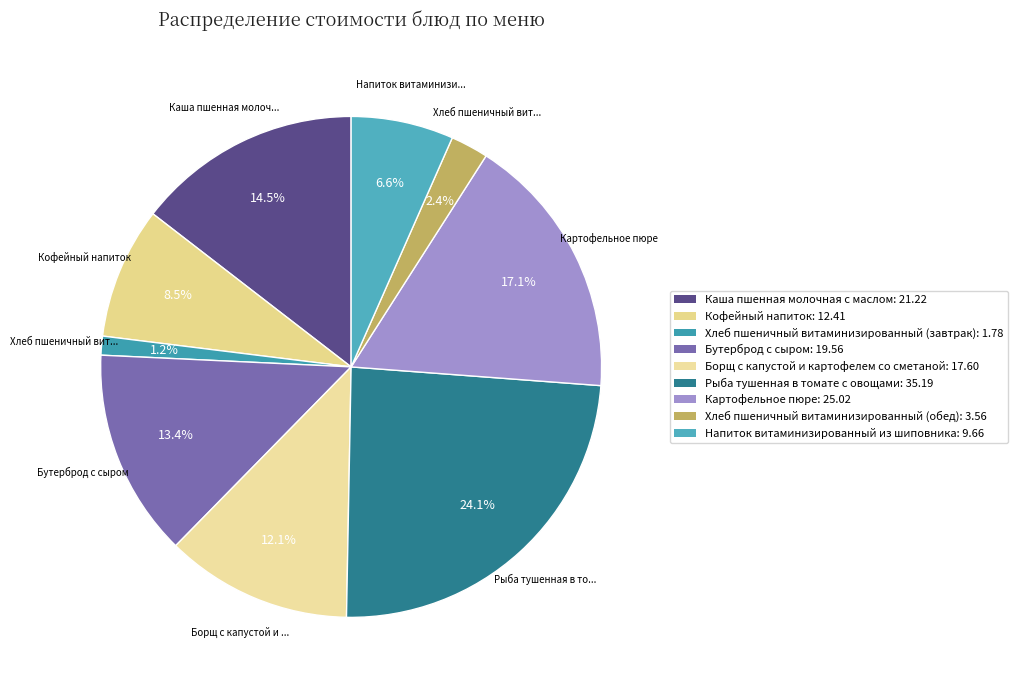

Does any single category account for the majority?

No